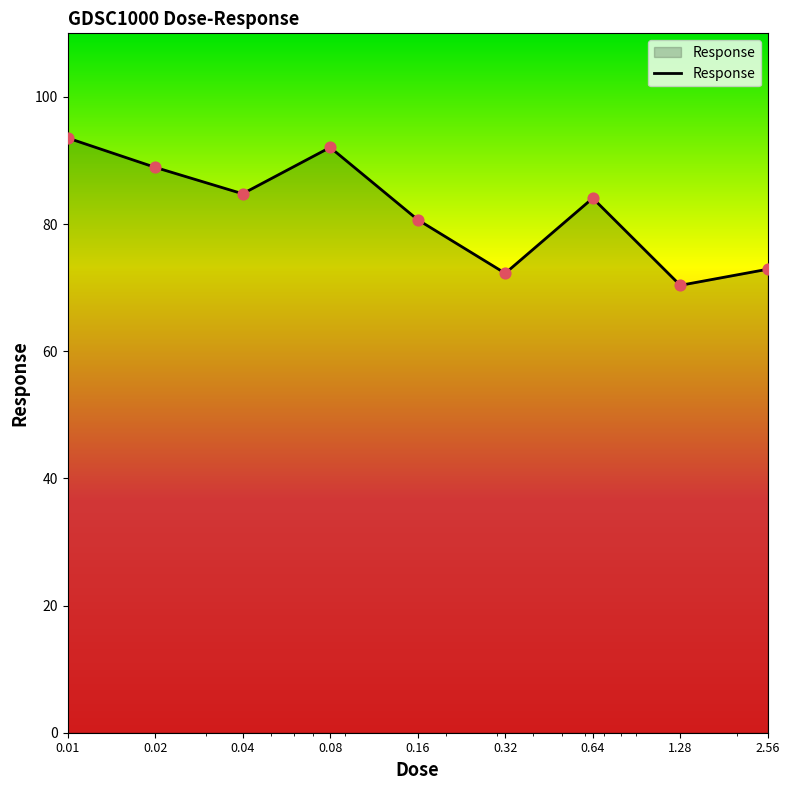

What is the greatest value displayed?

93.5